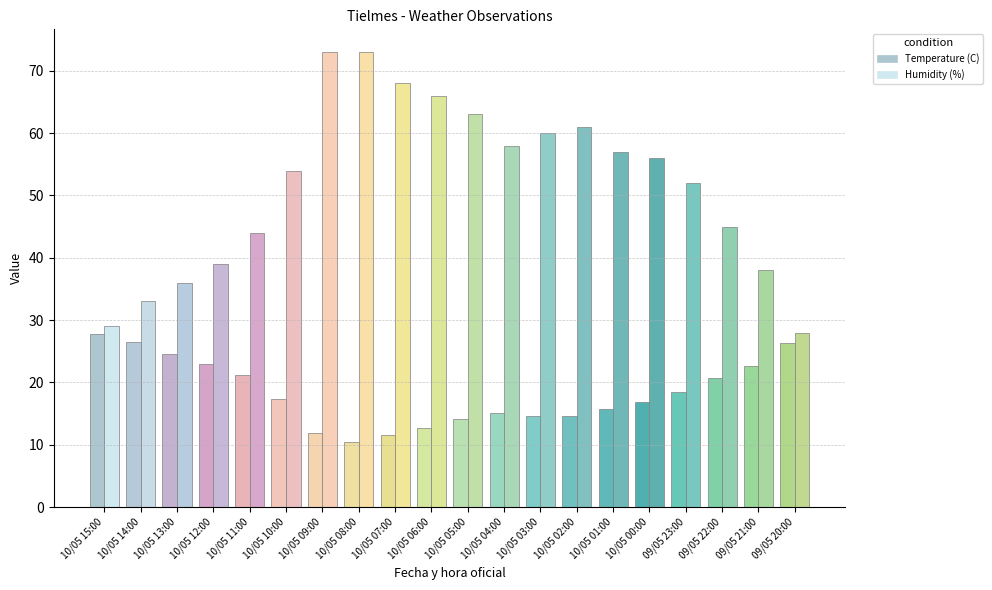

At how many categories does at least one series exceed 60?

6